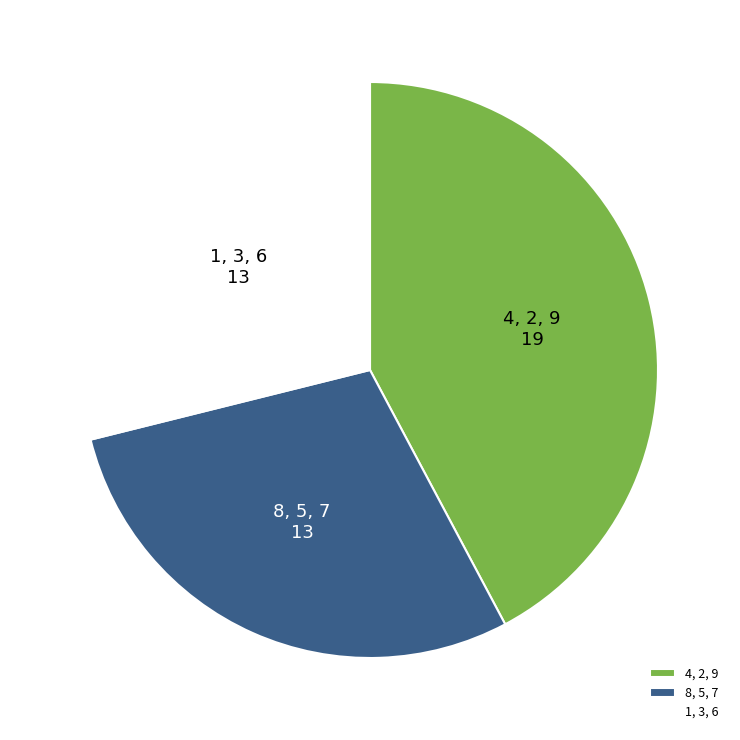

Does 8, 5, 7 account for over 50% of the chart?

No